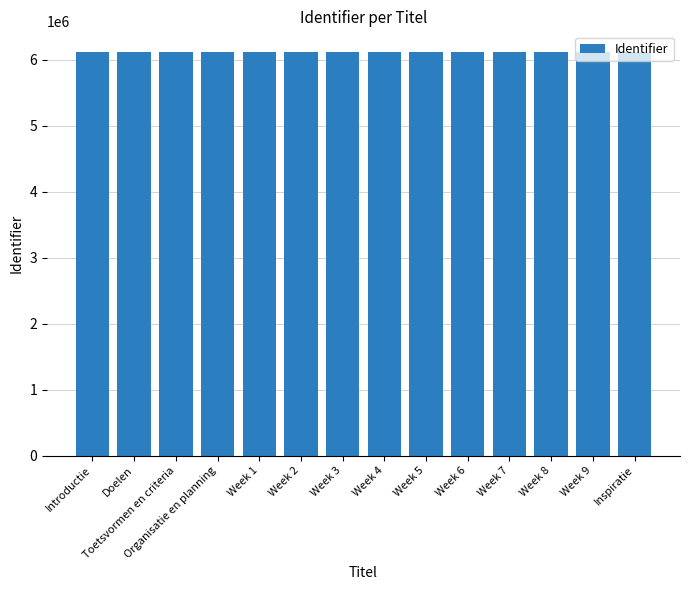

How many bars are there in total?

14